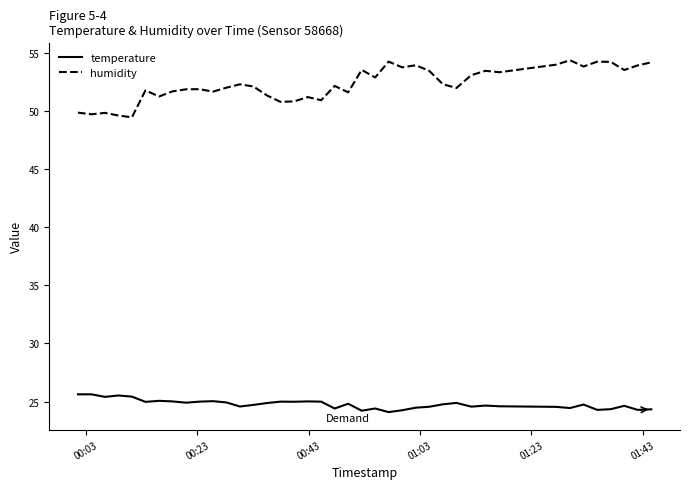

What is the sum of all humidity values?

2092.2